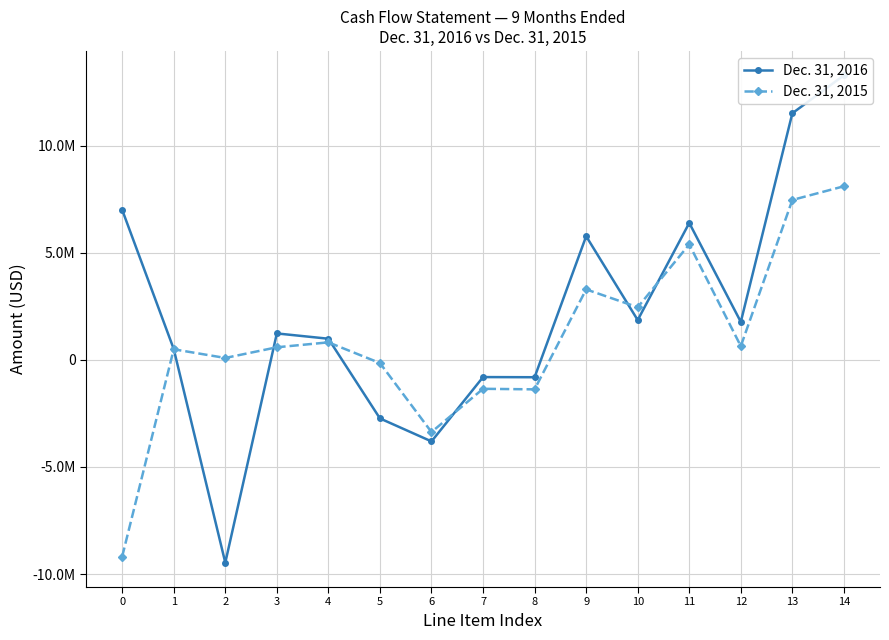

Where do Dec. 31, 2016 and Dec. 31, 2015 first cross each other?

1 and 2